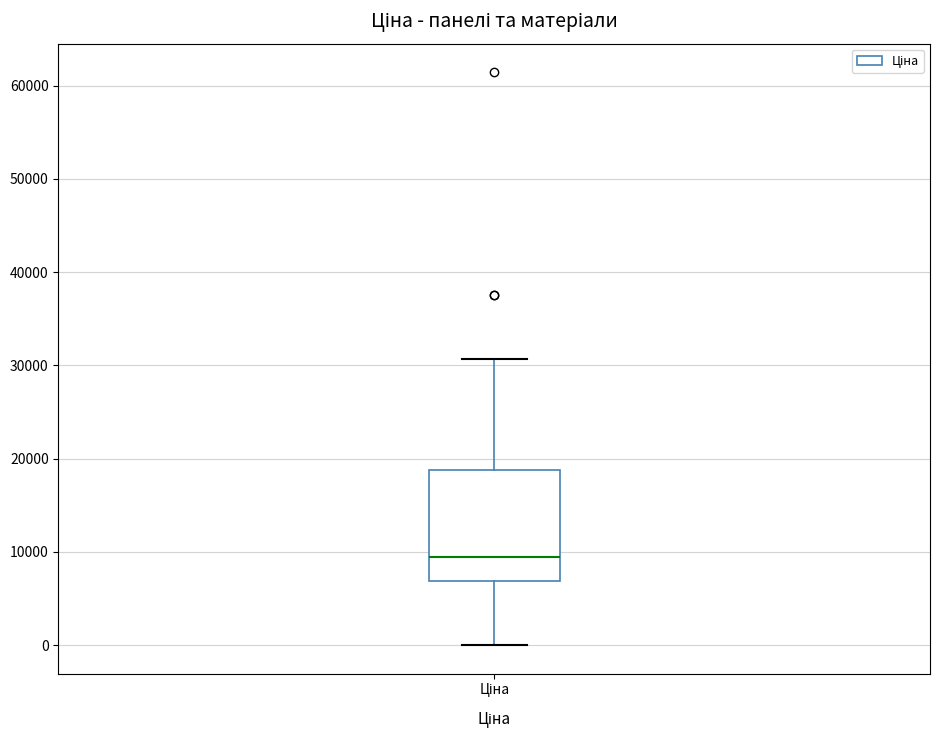

Where does the upper whisker of the box for Ціна end on the y-axis? The values are not printed on the chart, so give them approximately, as read against the axis.

31000